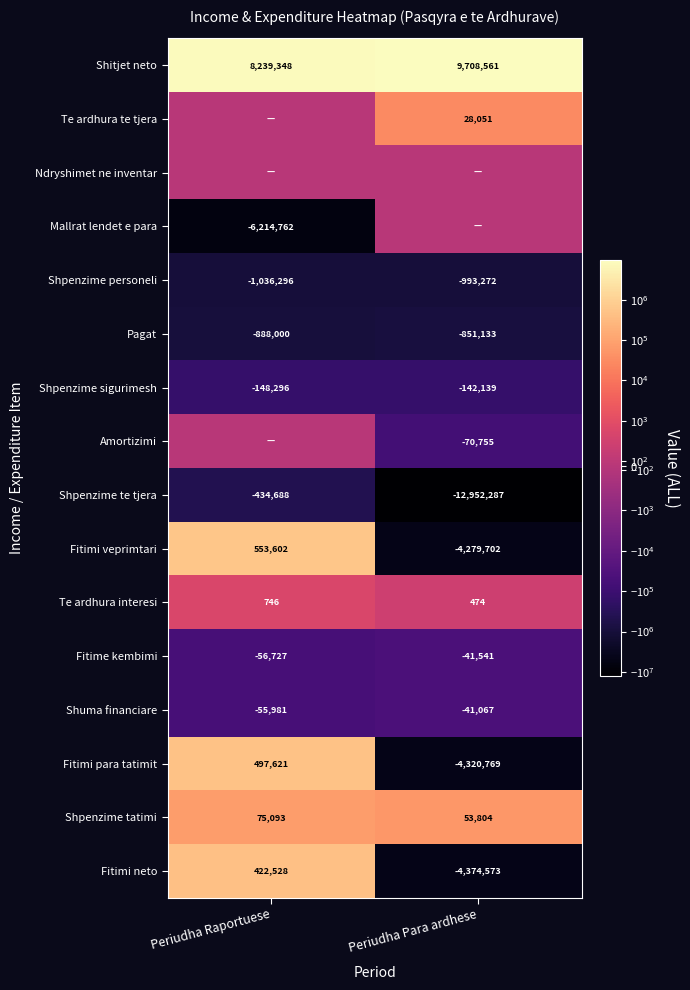

What is the smallest value displayed?

-12952287